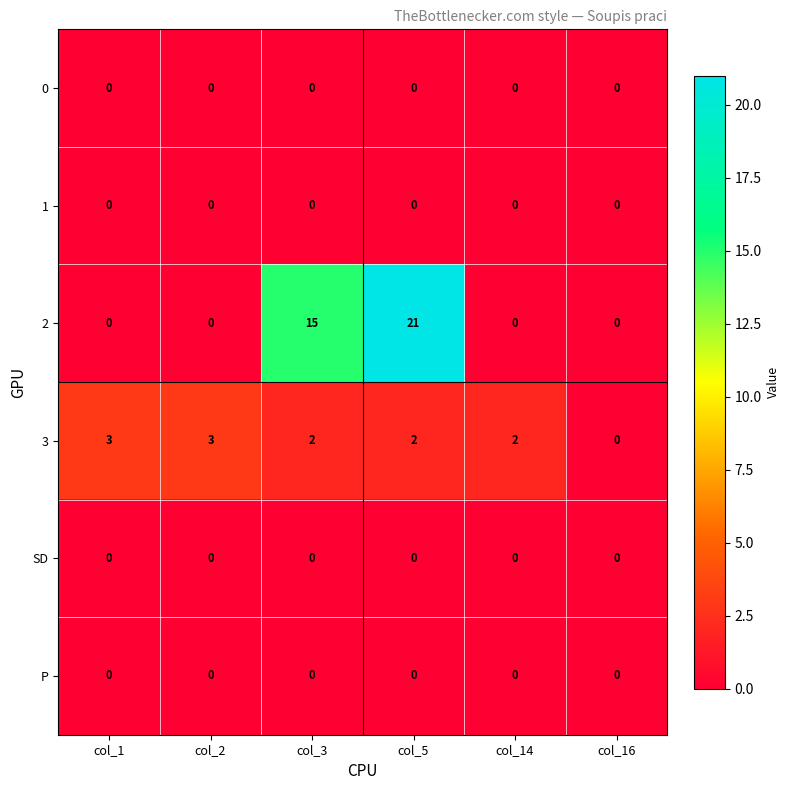

What is the greatest value displayed?

21